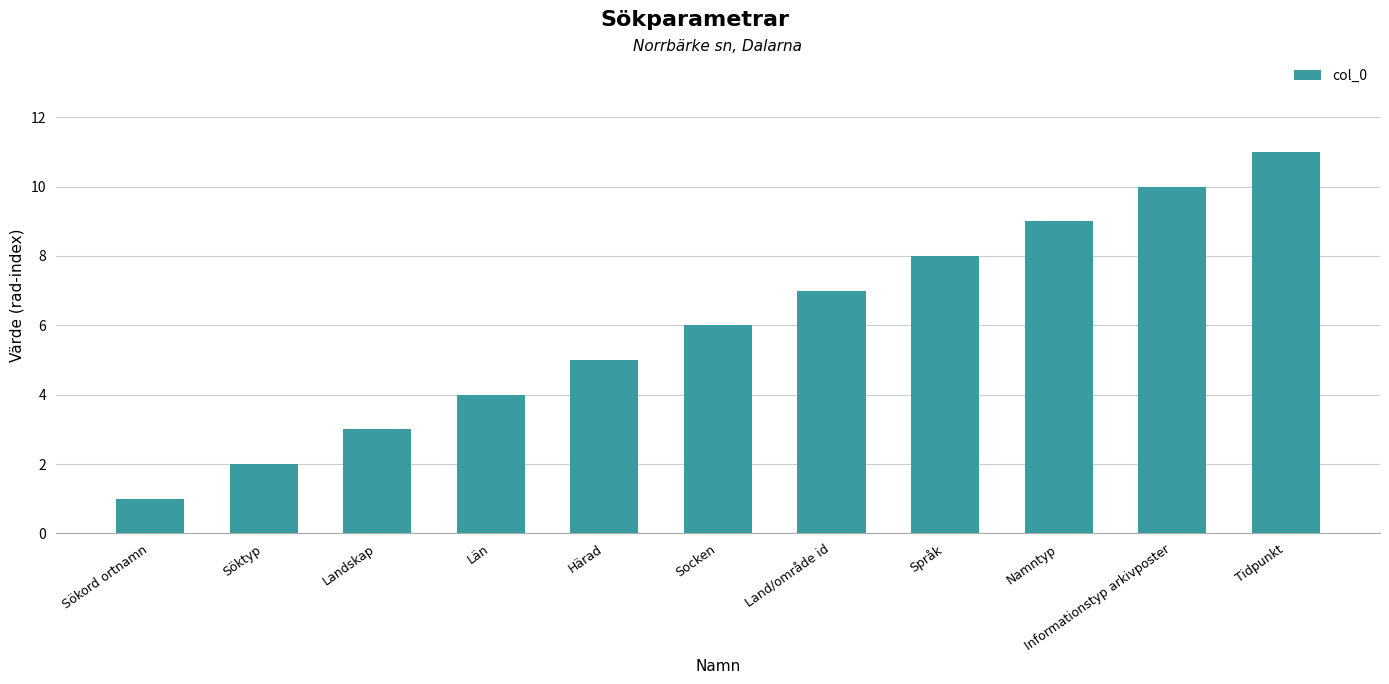

Between Socken and Land/område id, which is larger?

Land/område id